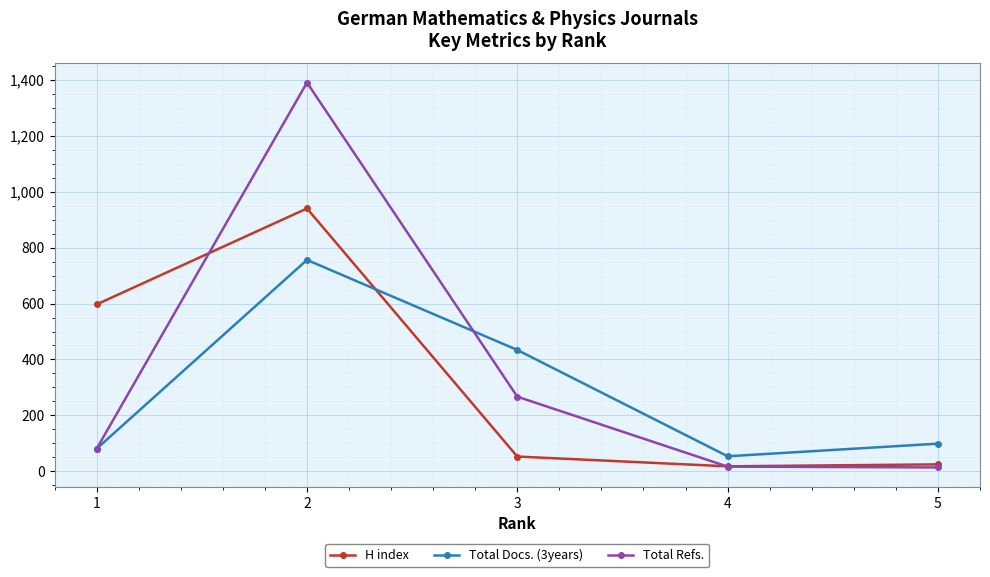

Which series ends up on top after the final intersection of Total Docs. (3years) and H index?

Total Docs. (3years)